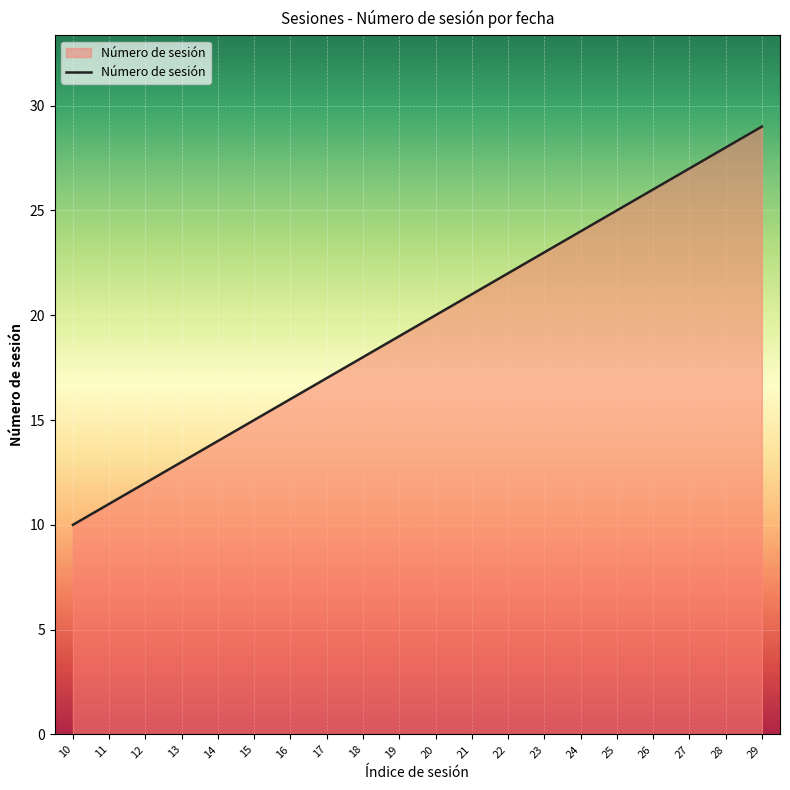

The value at 28 is 14. True or false?

False